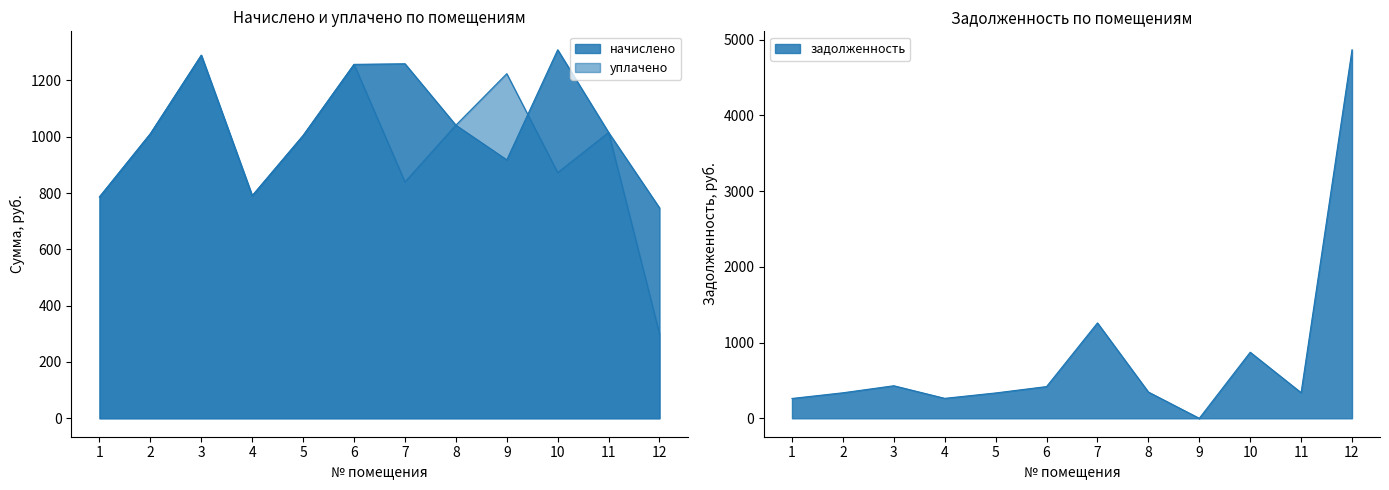

What is the maximum value shown in the chart?

4867.3